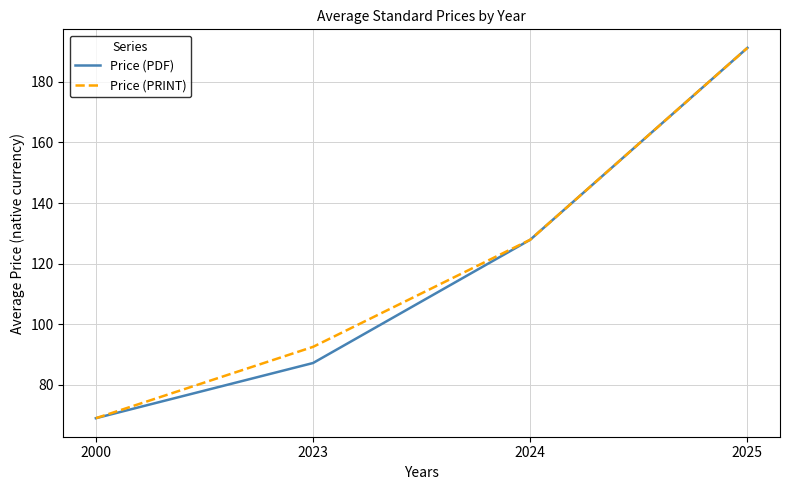

What is the total value across all series at 2025?

382.4